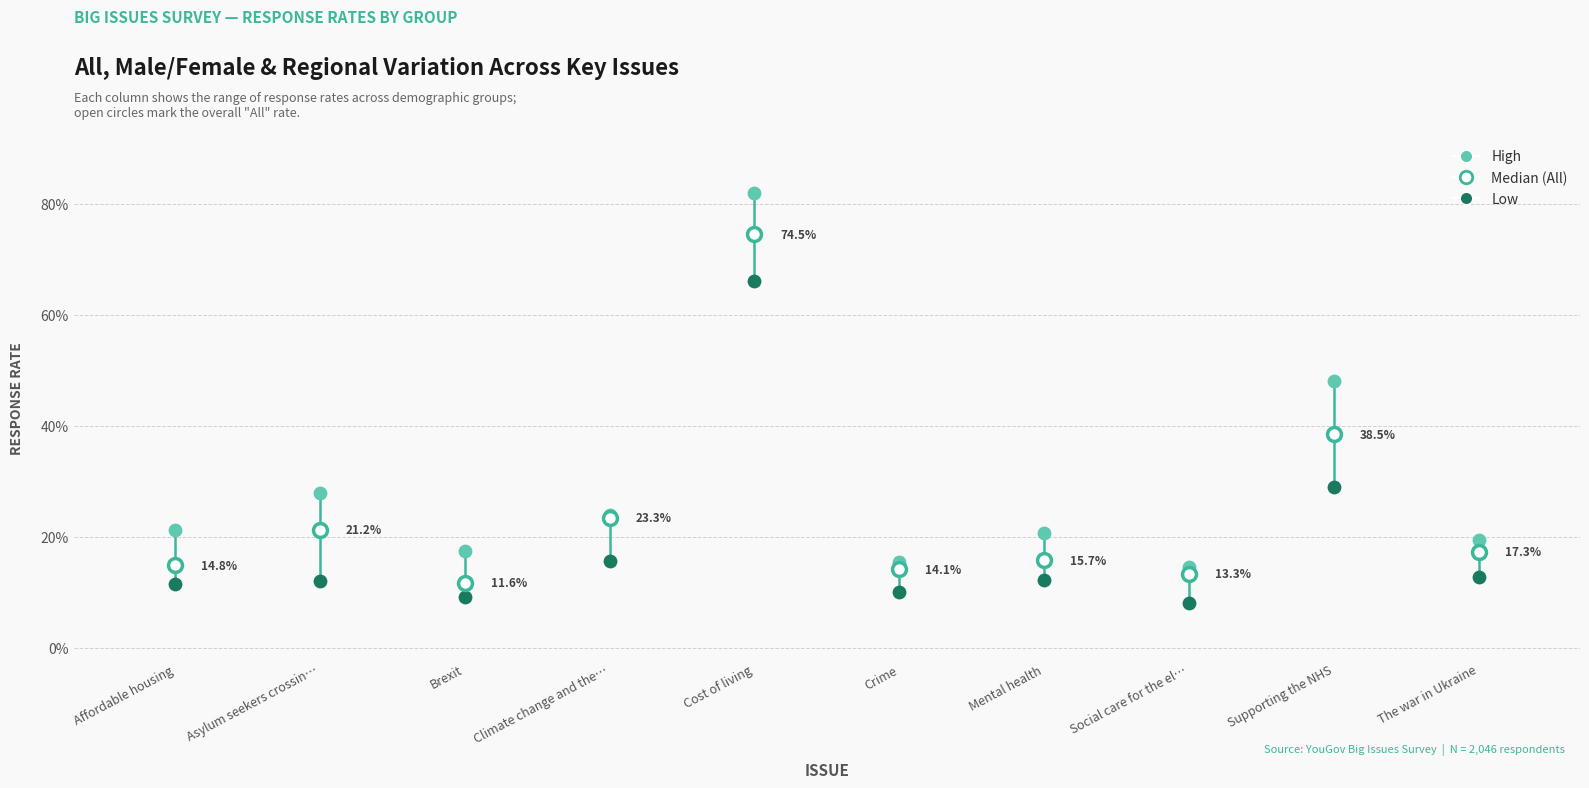

What are all the series names shown in the legend?

High, Median (All), Low